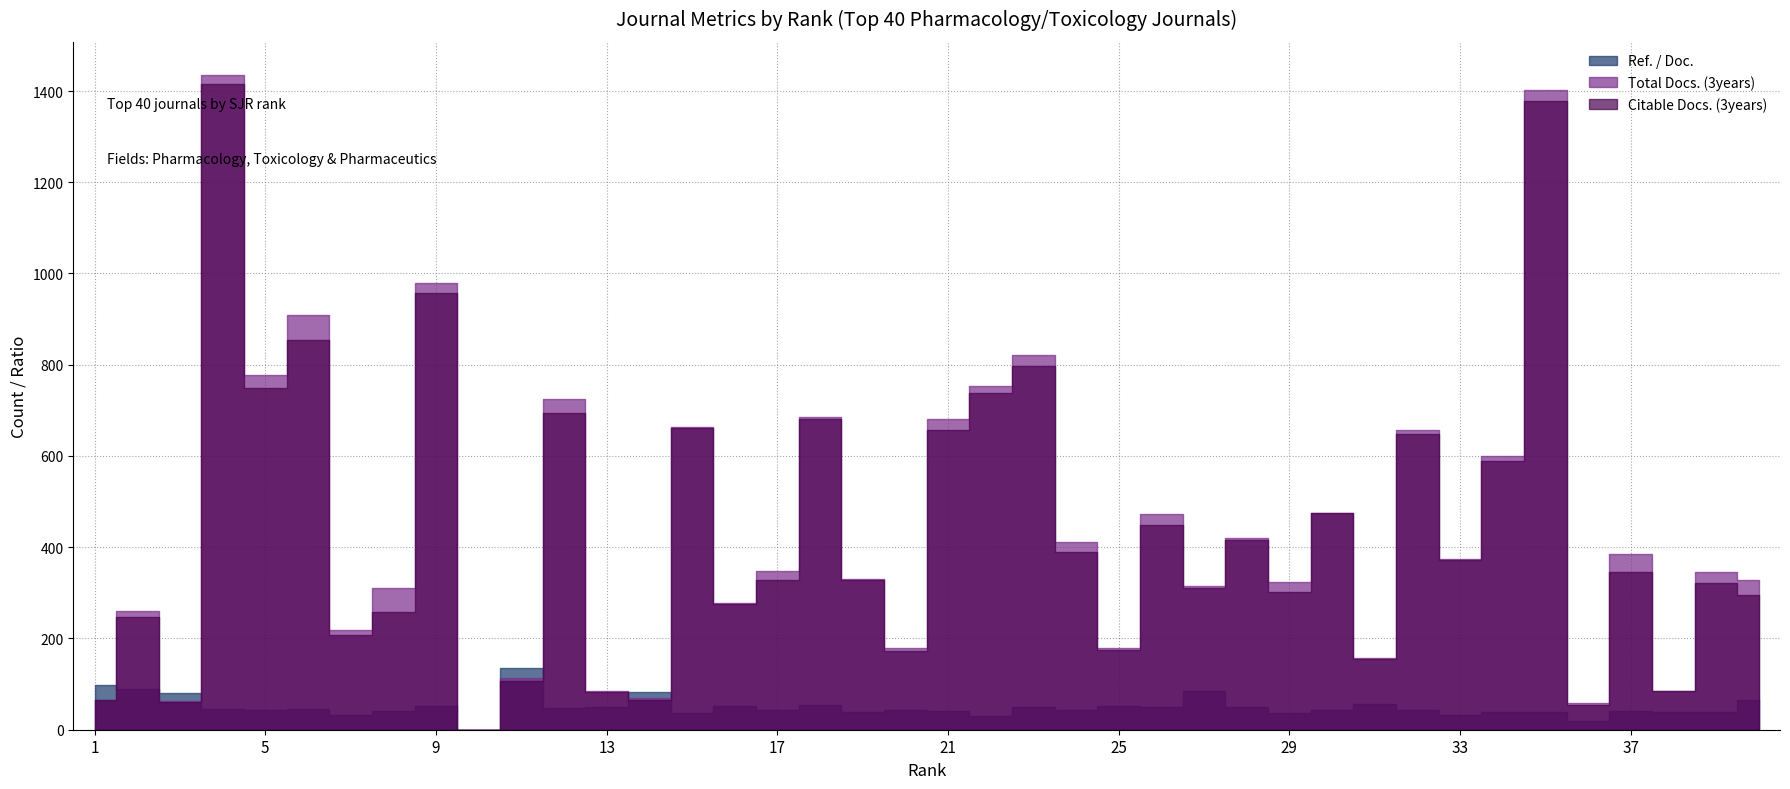

At which label does Citable Docs. (3years) first exceed 329?

4